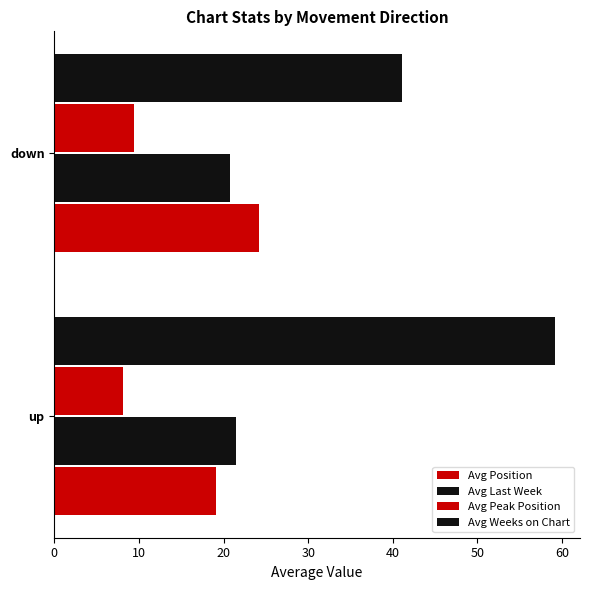

What is the value of the Avg Position bar at the 1st from the left?

19.1